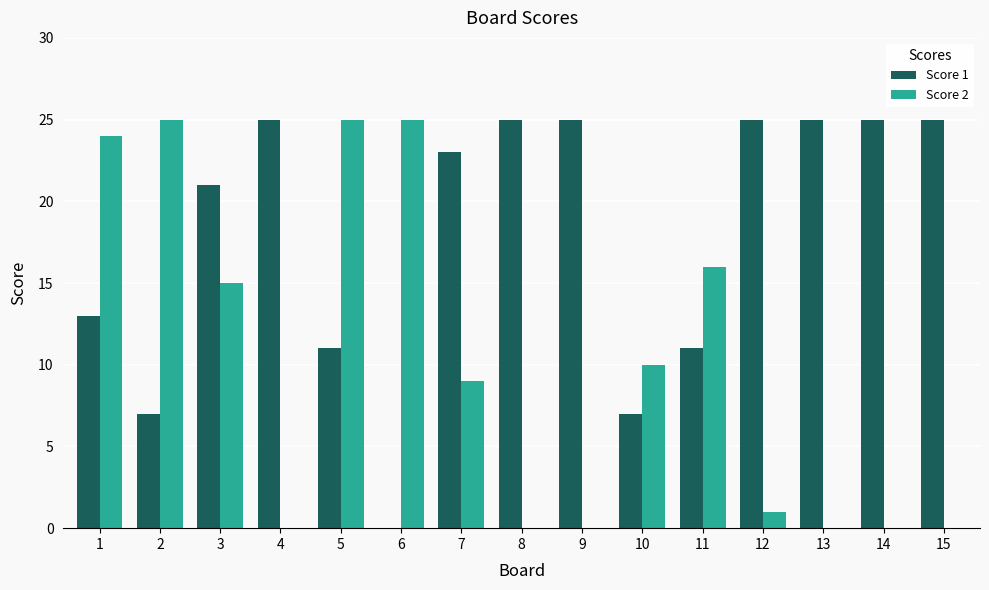

At which category is the sum across all series the highest?

1